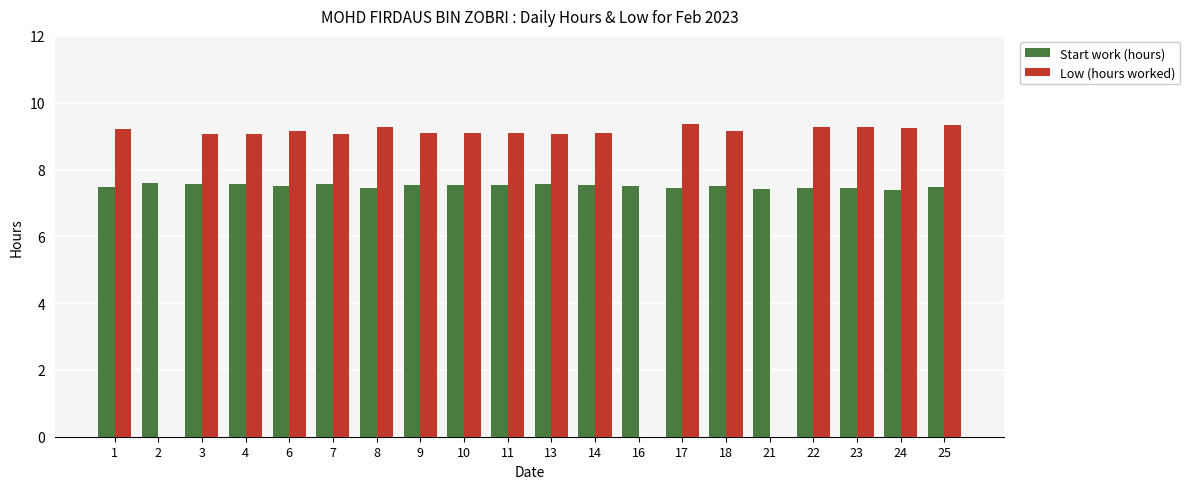

What is the highest value of the Start work (hours) series?

7.6